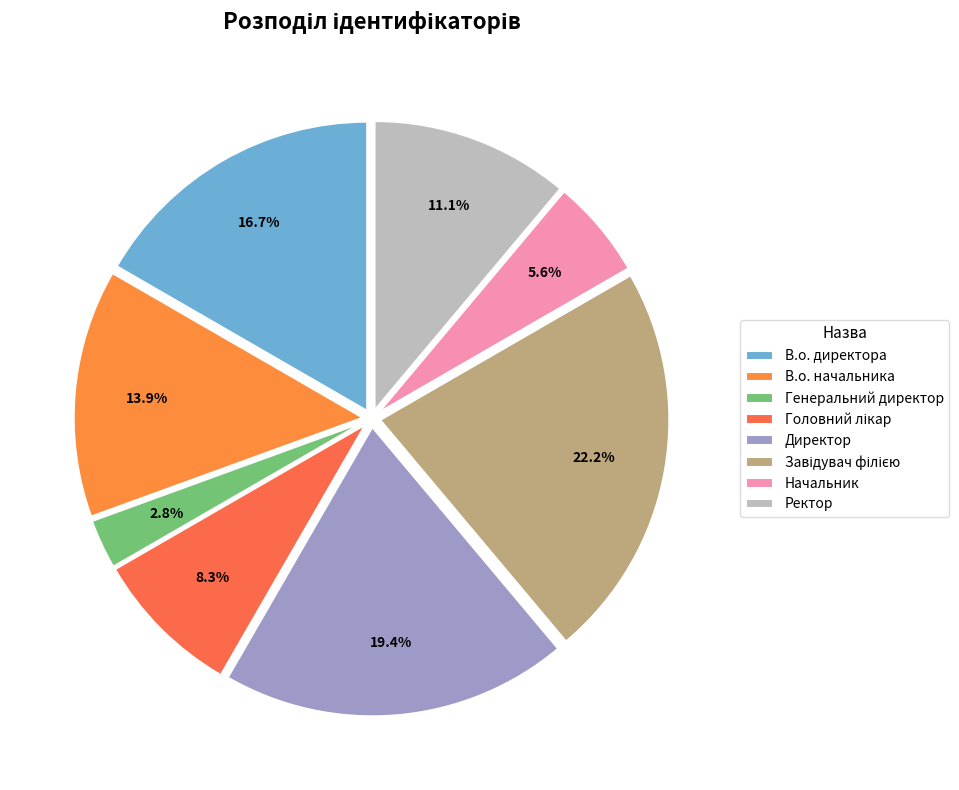

Combined, do В.о. начальника and Генеральний директор account for over 50%?

No